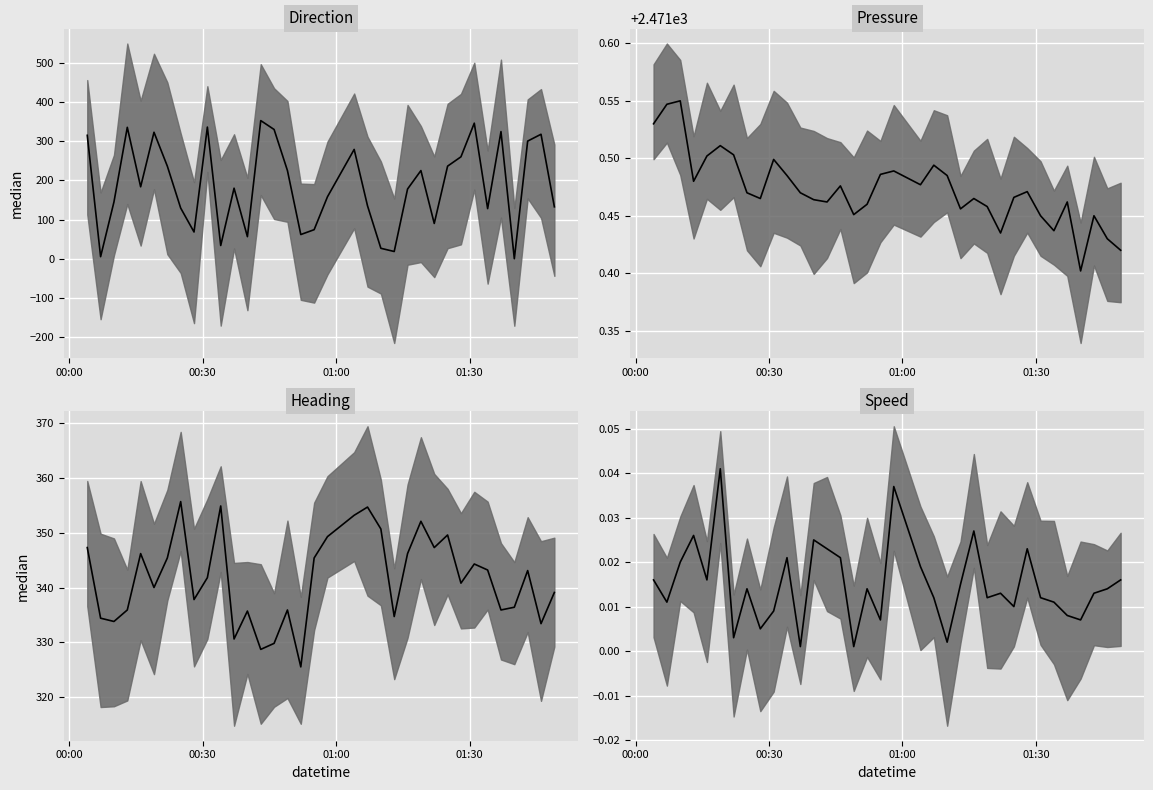

At 13, list the series in order from smallest to largest.

Speed median, Heading median, Direction median, Pressure median